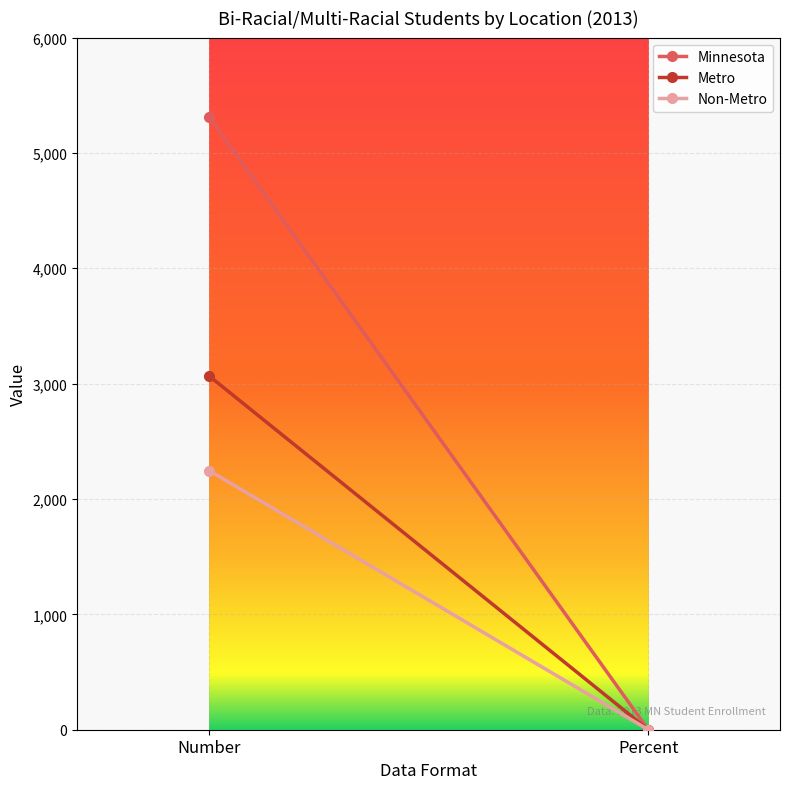

At how many categories does at least one series exceed 3819?

1